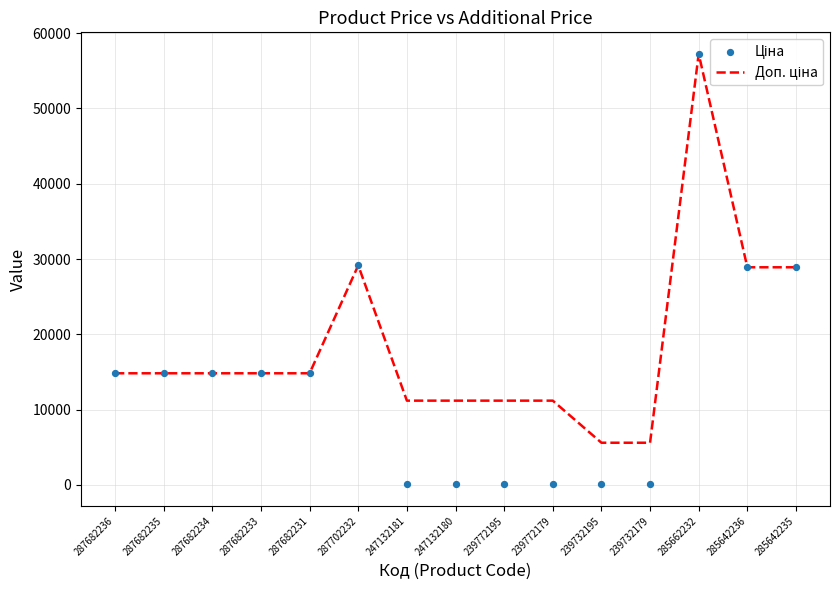

Which series has the largest total across all categories?

Доп. ціна